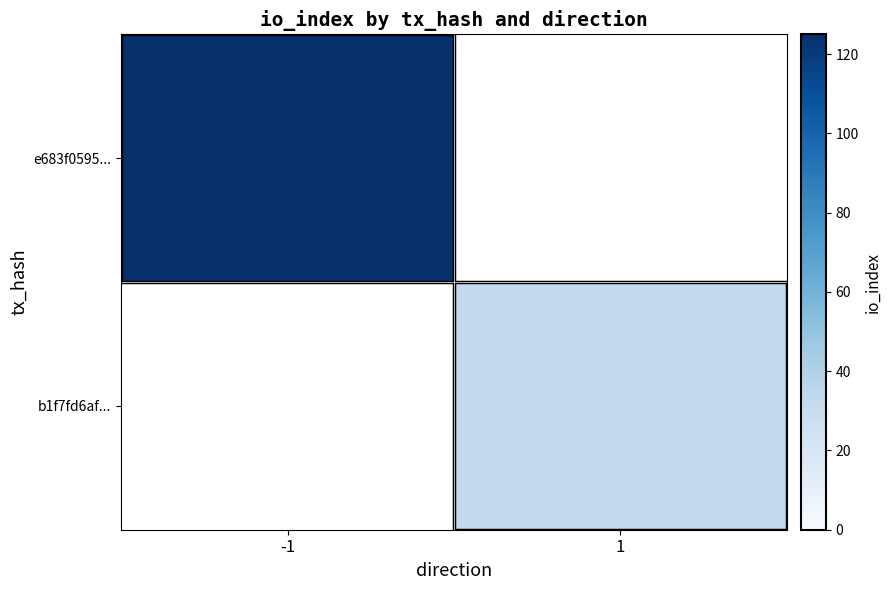

List the series in order of their peak value, highest first.

e683f0595..., b1f7fd6af...